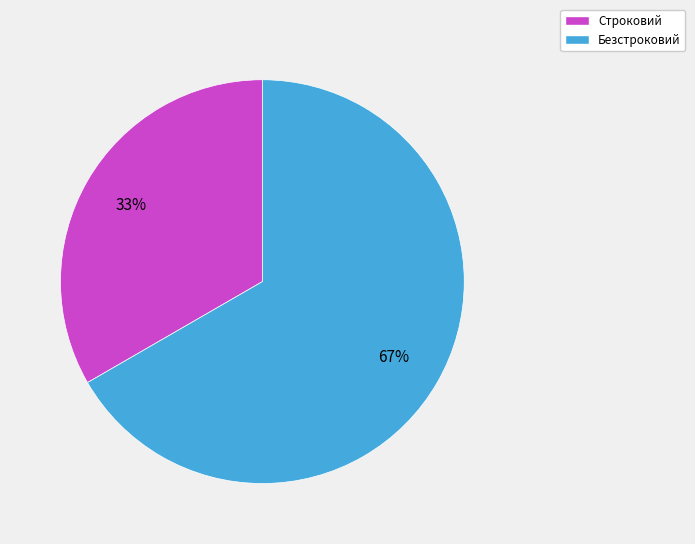

To the nearest percent, what percentage of the pie is Безстроковий?

67%